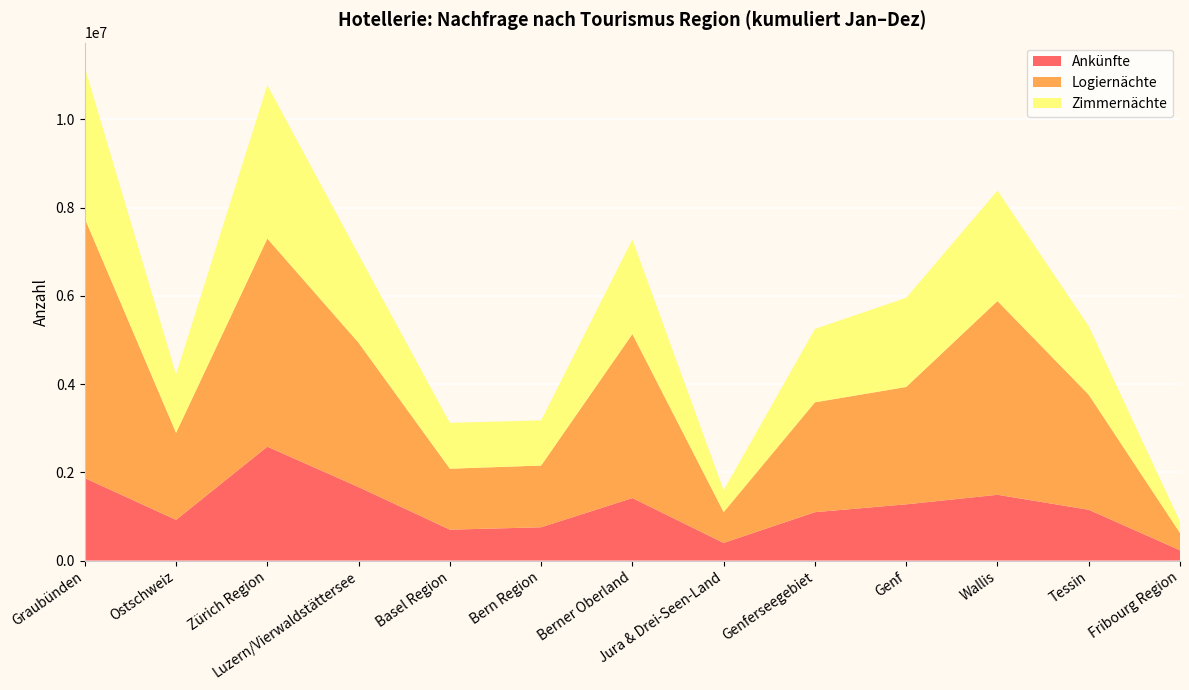

Reading right to left, transcribe all the data shown in this chart.

Ankünfte: 233410	1152092	1491322	1275154	1097602	400022	1417312	755228	700965	1665960	2582401	922983	1870043
Logiernächte: 392897	2607592	4392327	2660591	2489649	699636	3718523	1399252	1381797	3271381	4716798	1973014	5885436
Zimmernächte: 259389	1554823	2504029	2021495	1664199	494927	2145082	1024702	1039869	1998388	3478183	1323804	3426314